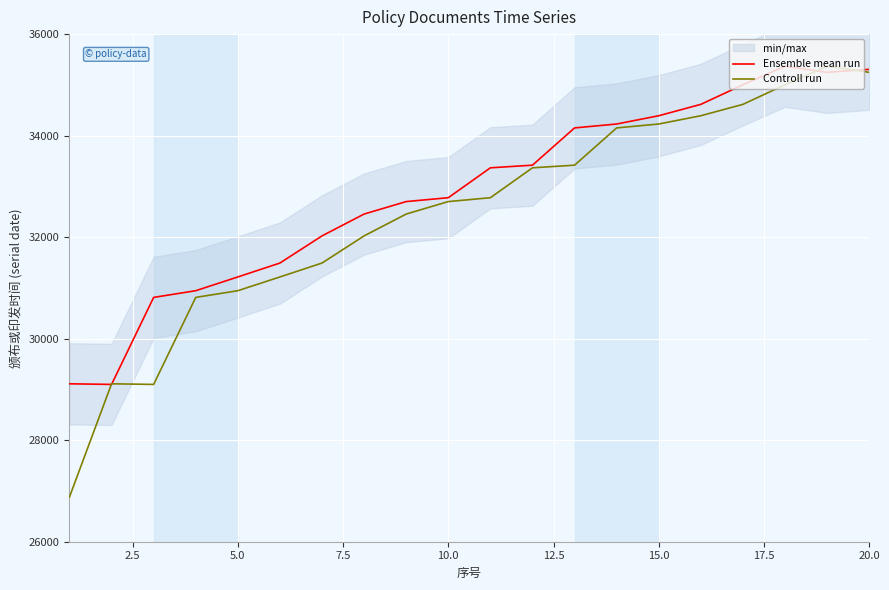

After their last crossing, which series has the higher values: Controll run or Ensemble mean run?

Ensemble mean run